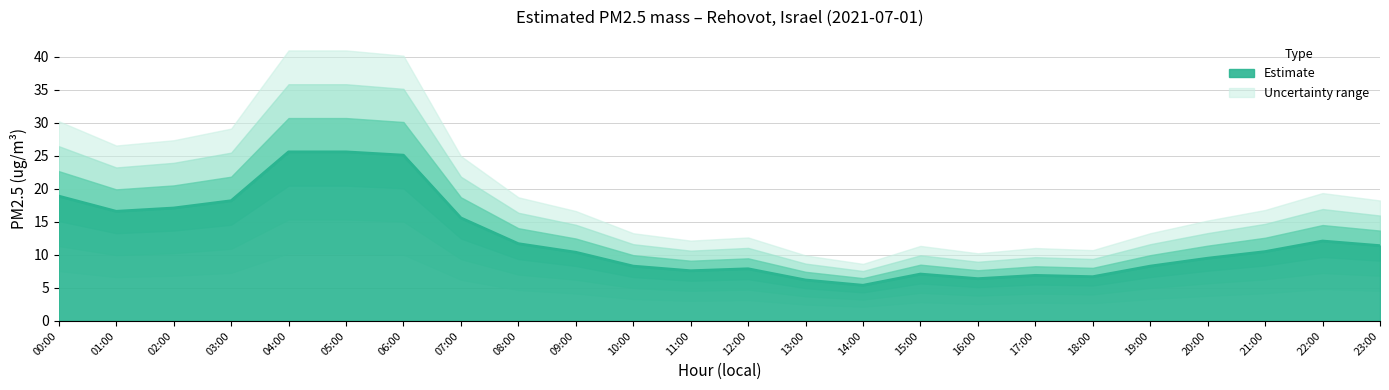

List the labels in order of value, smallest first.

14:00, 13:00, 16:00, 18:00, 17:00, 15:00, 11:00, 12:00, 10:00, 19:00, 20:00, 09:00, 21:00, 23:00, 08:00, 22:00, 07:00, 01:00, 02:00, 03:00, 00:00, 06:00, 04:00, 05:00